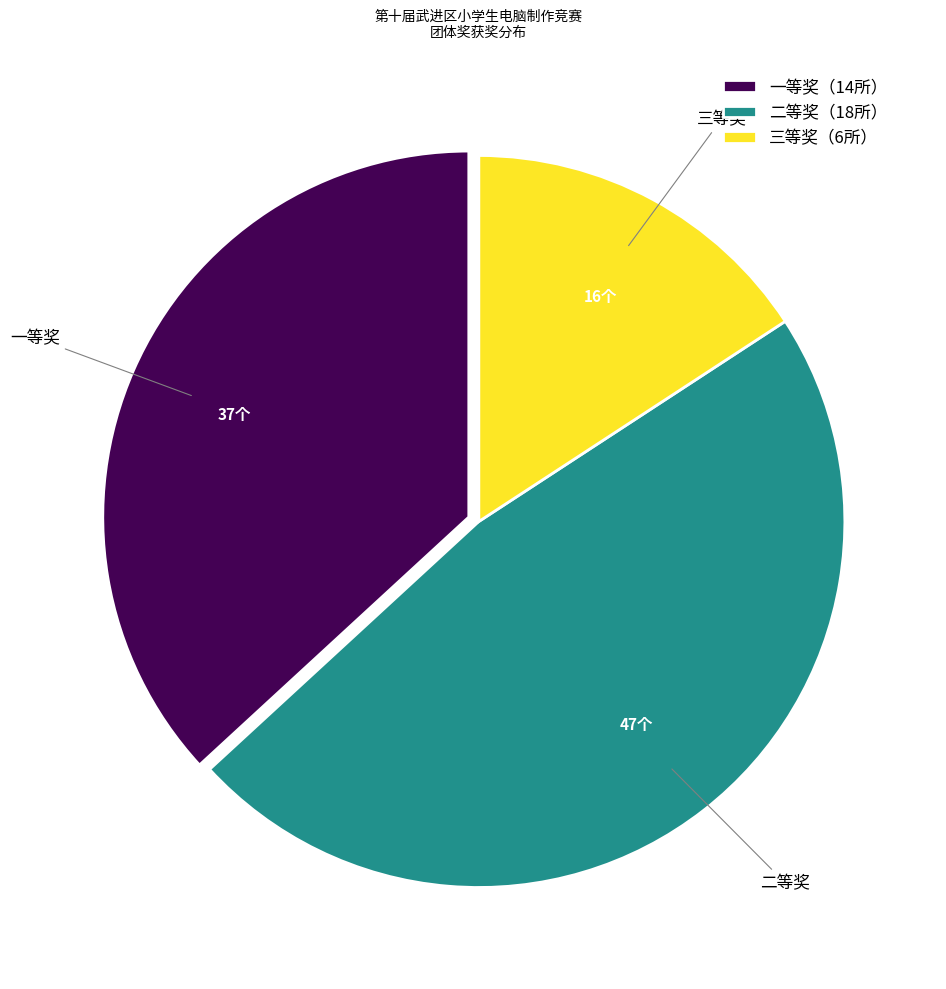

Is there a majority slice in this chart?

No